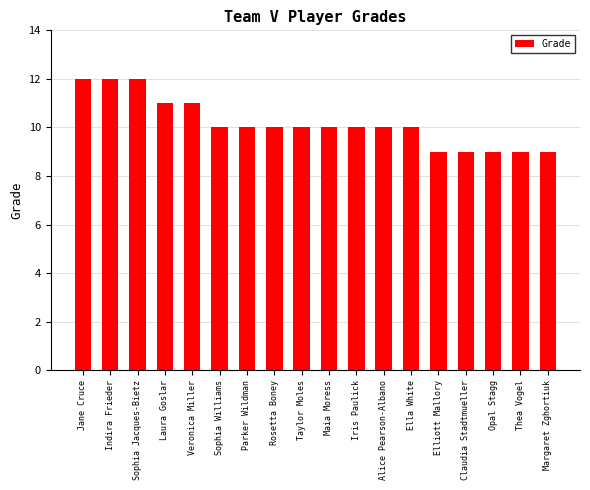

What is the approximate value at Opal Stagg?

9